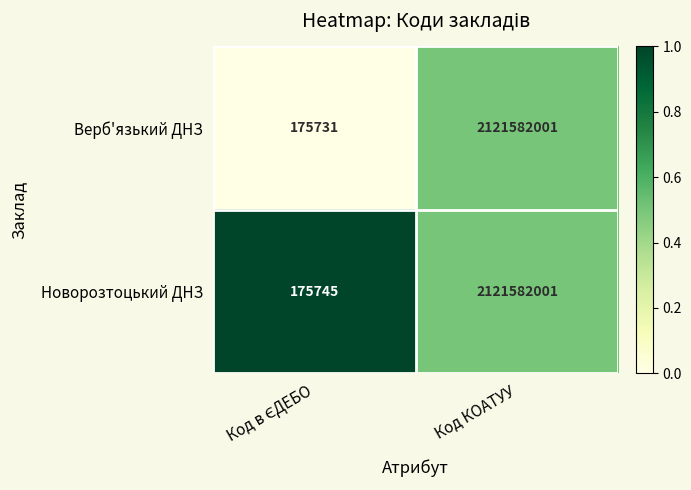

True or false: Верб'язький ДНЗ has a value of 2121582001 at Код КОАТУУ.

True